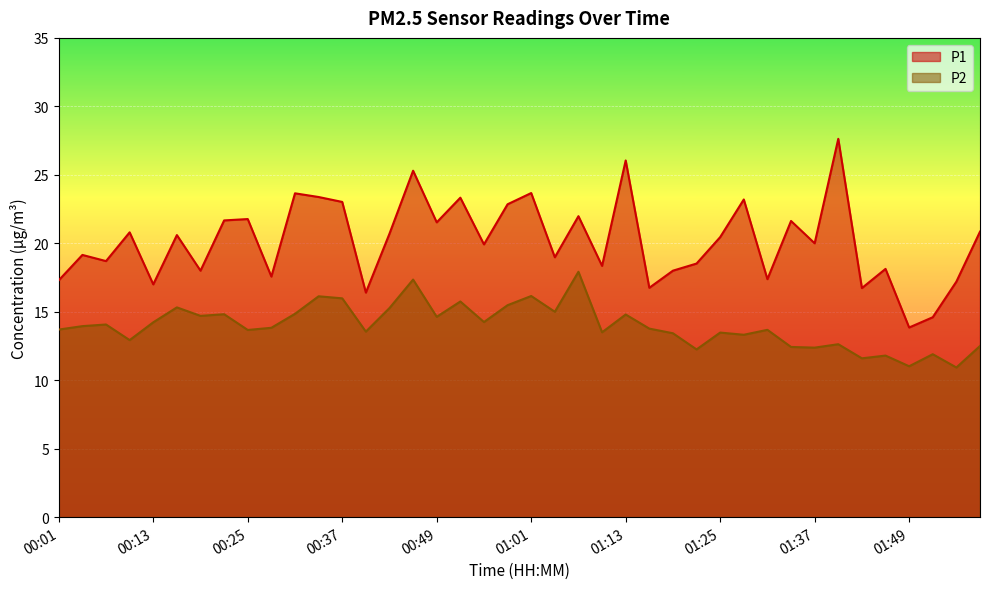

Between 01:34 and 01:46, which series saw the biggest shift?

P1